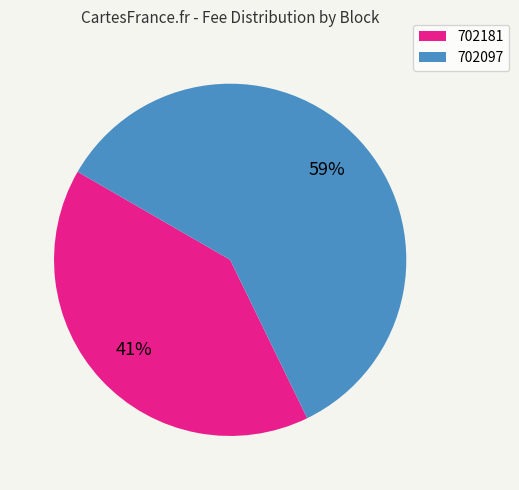

To the nearest percent, what is the average slice percentage?

50%